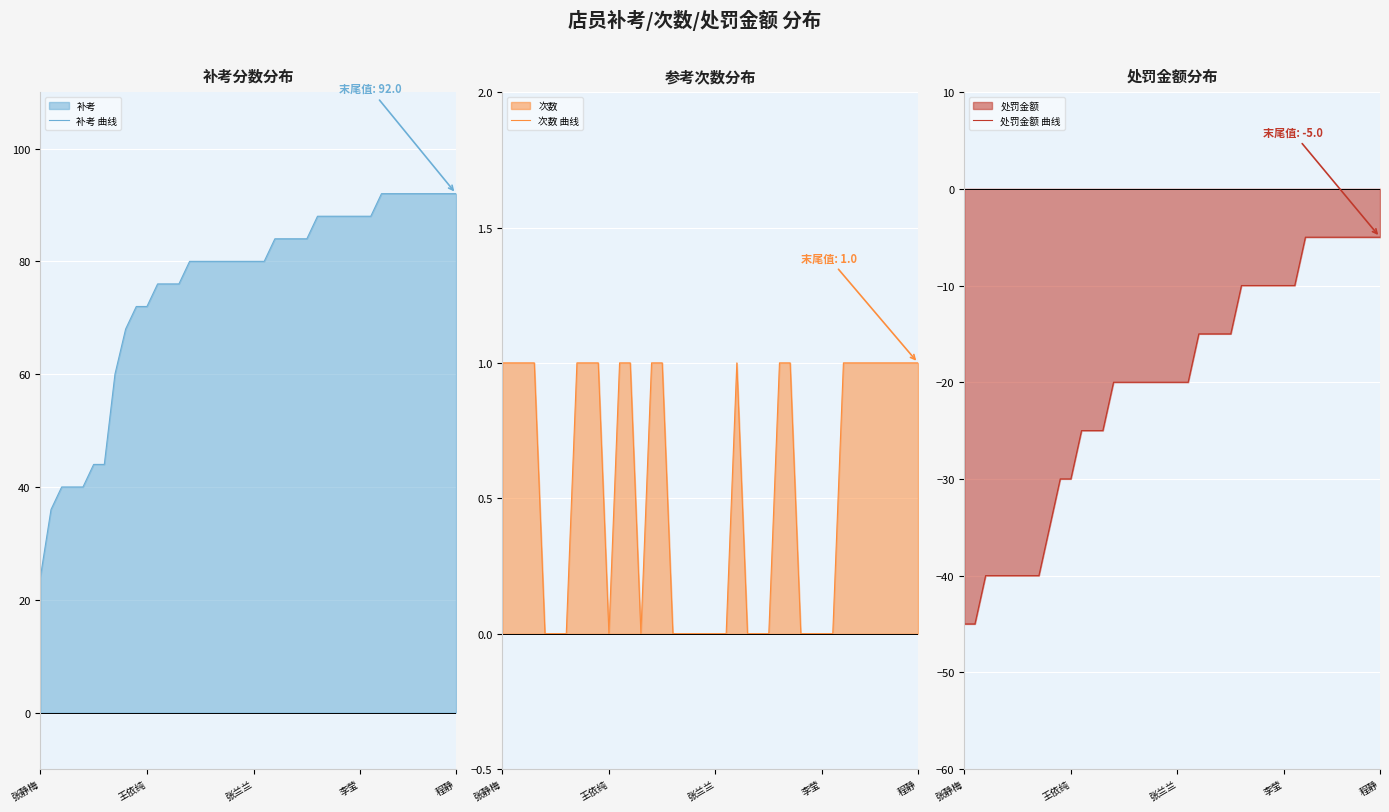

What is the highest value of the 处罚金额 曲线 series?

-5